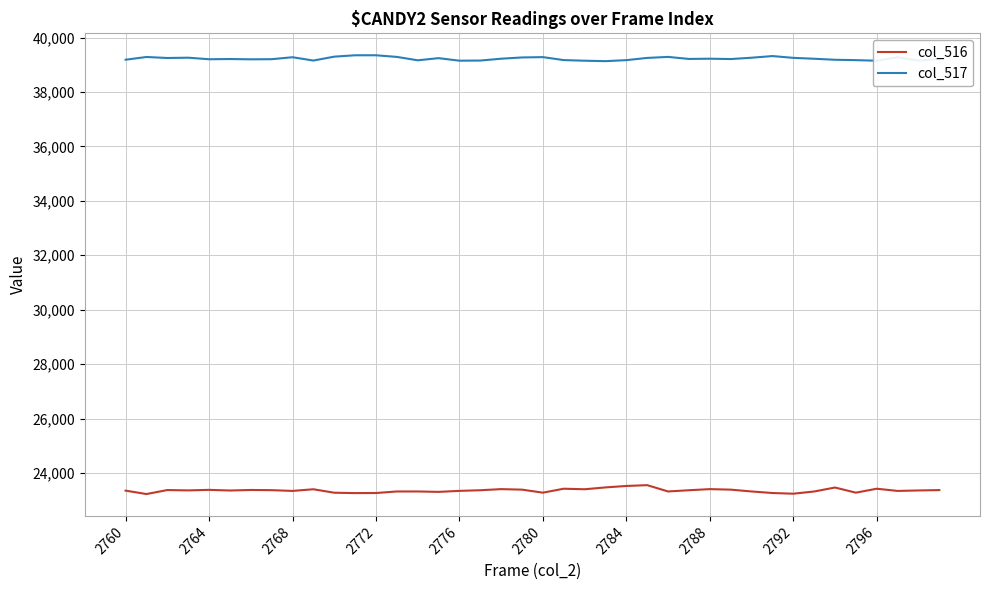

What is the minimum value shown in the chart?

23225